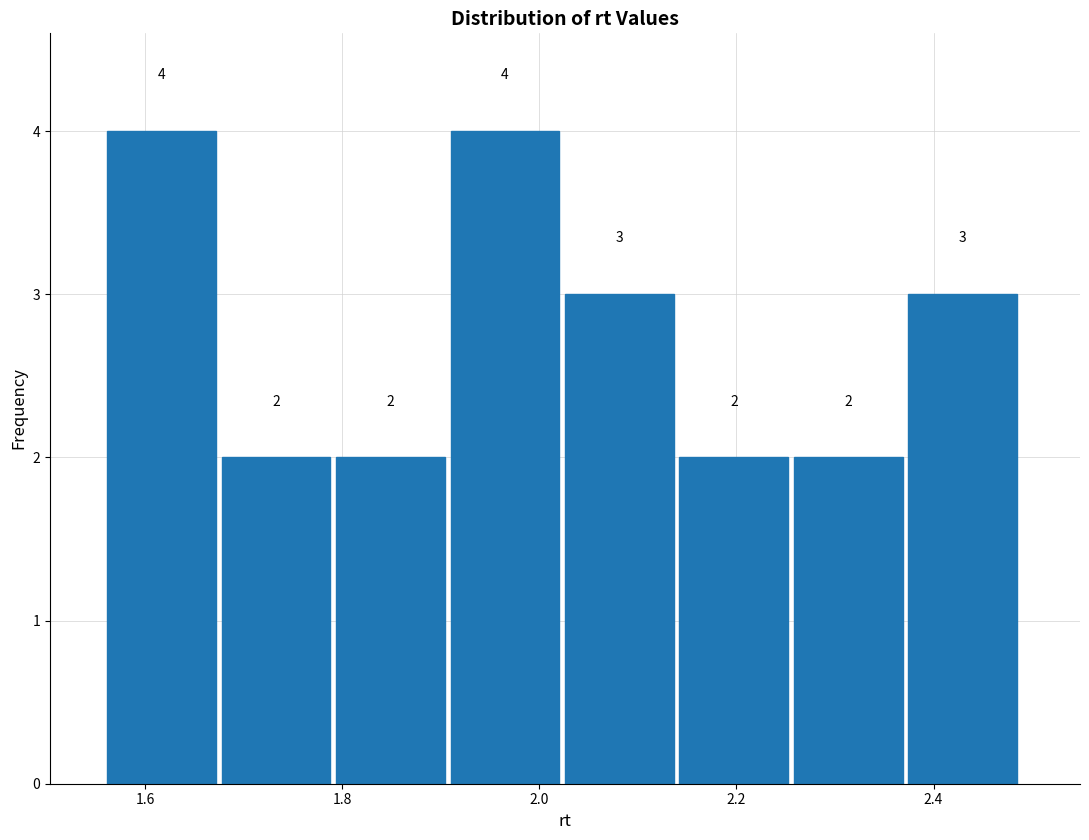

Reading left to right, transcribe this chart: for each bar, give the range it covers on the x-axis and its height. The bar edges are not printed on the chart, so give them approximately, as read against the axis.

1.56 to 1.68: 4
1.68 to 1.80: 2
1.80 to 1.90: 2
1.90 to 2.02: 4
2.02 to 2.14: 3
2.14 to 2.26: 2
2.26 to 2.38: 2
2.38 to 2.50: 3